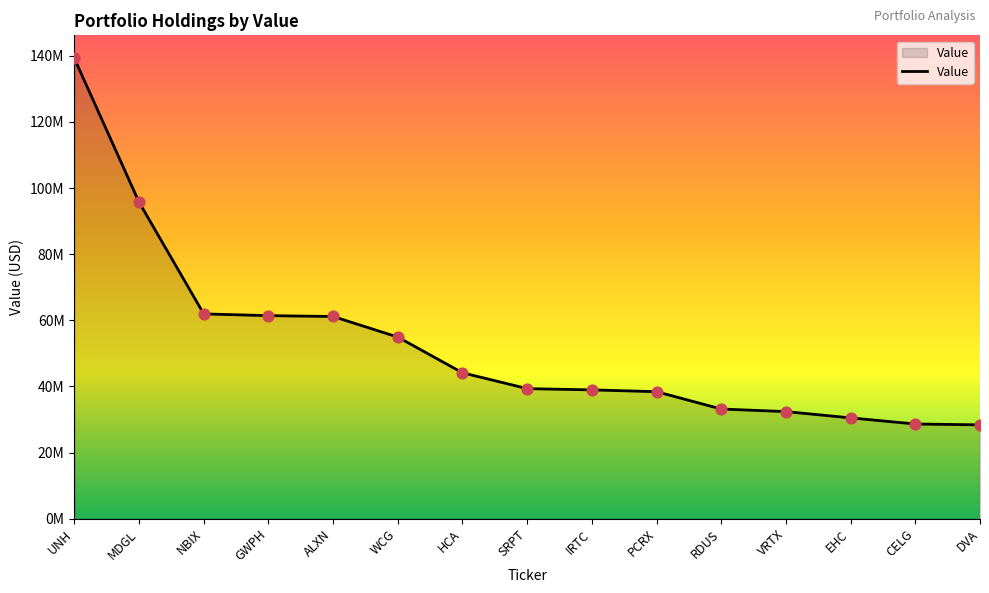

Does the chart have visible grid lines?

No